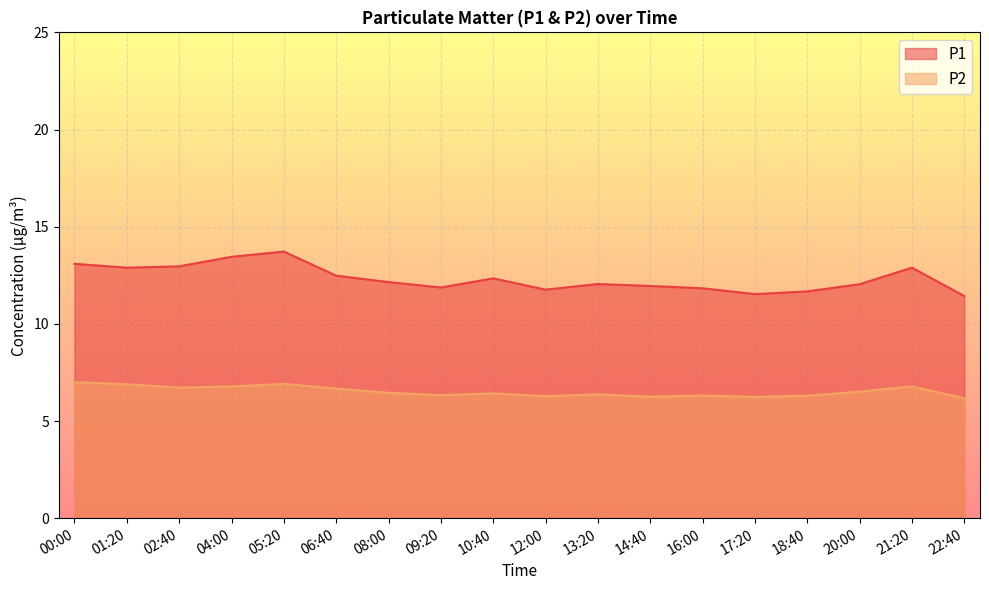

Rank the series by their average value, from highest to lowest.

P1, P2